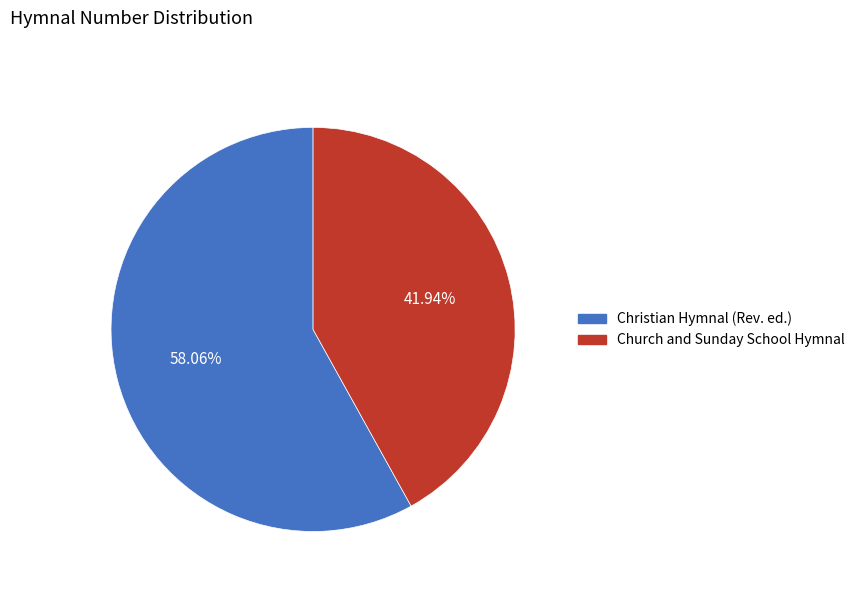

How many segments does this pie chart have?

2